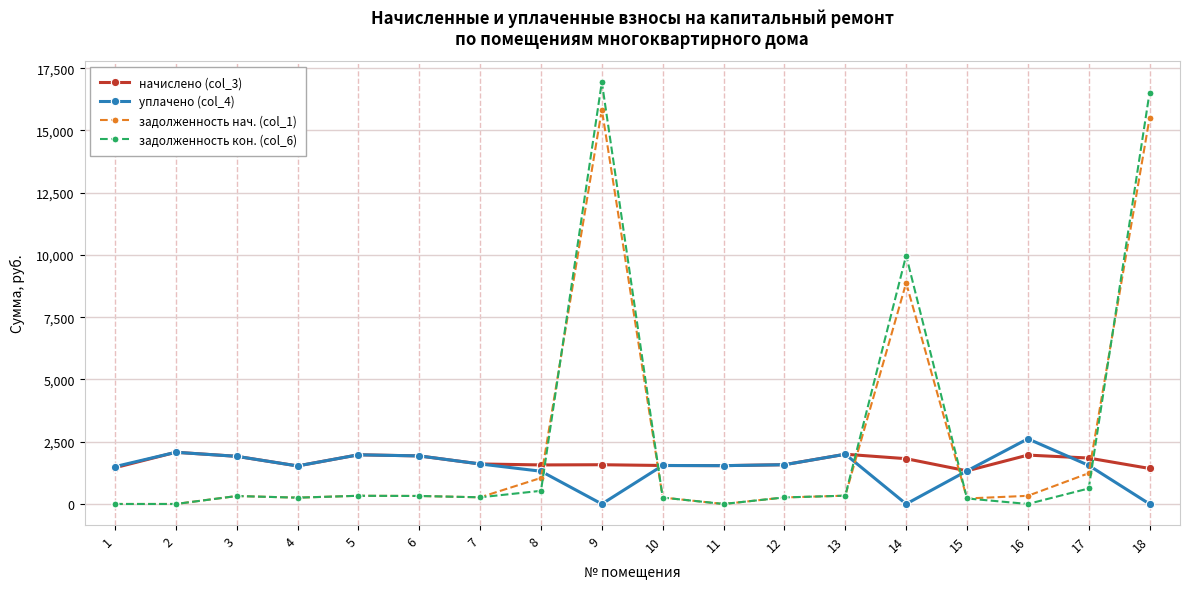

What is the average value of the начислено (col_3) series?

1704.0